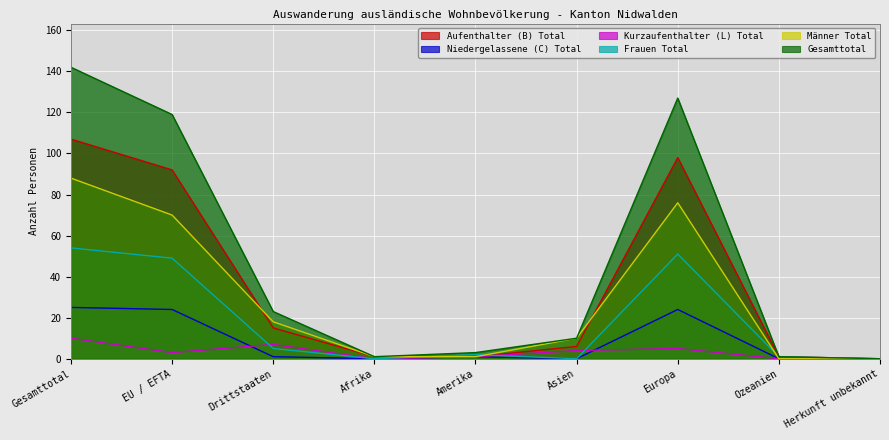

True or false: Männer Total has a value of 1 at Amerika.

True